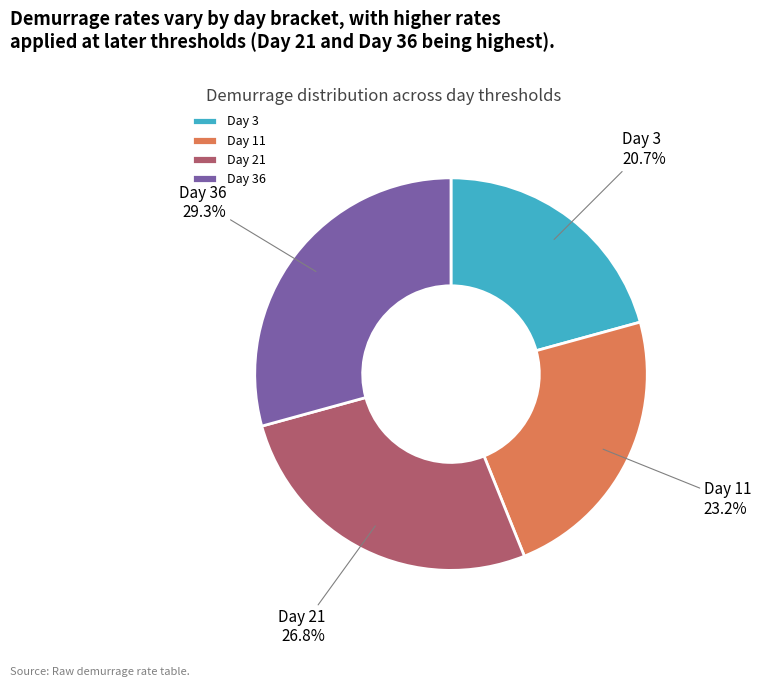

Which has a higher value, Day 36 or Day 21?

Day 36